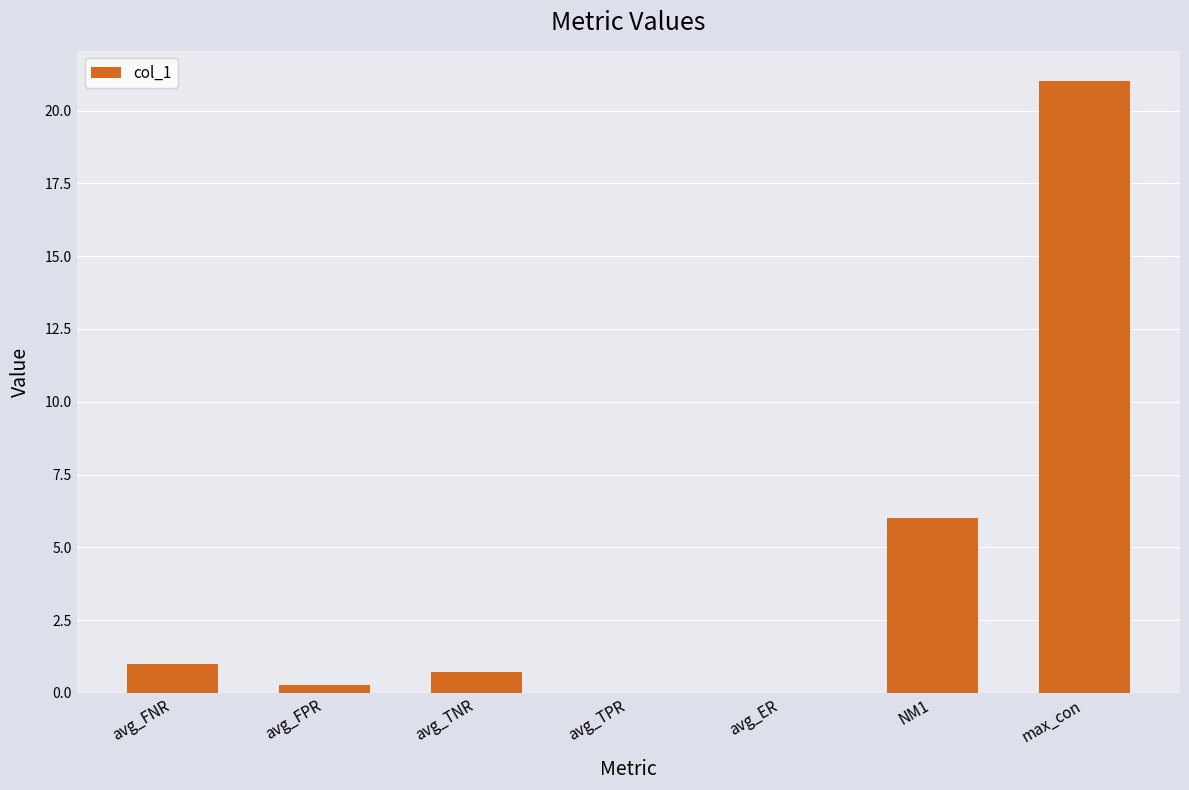

Reading left to right, extract all data points from this chart.

avg_FNR=1.0	avg_FPR=0.3	avg_TNR=0.7	avg_TPR=0.0	avg_ER=0.0	NM1=6.0	max_con=21.0